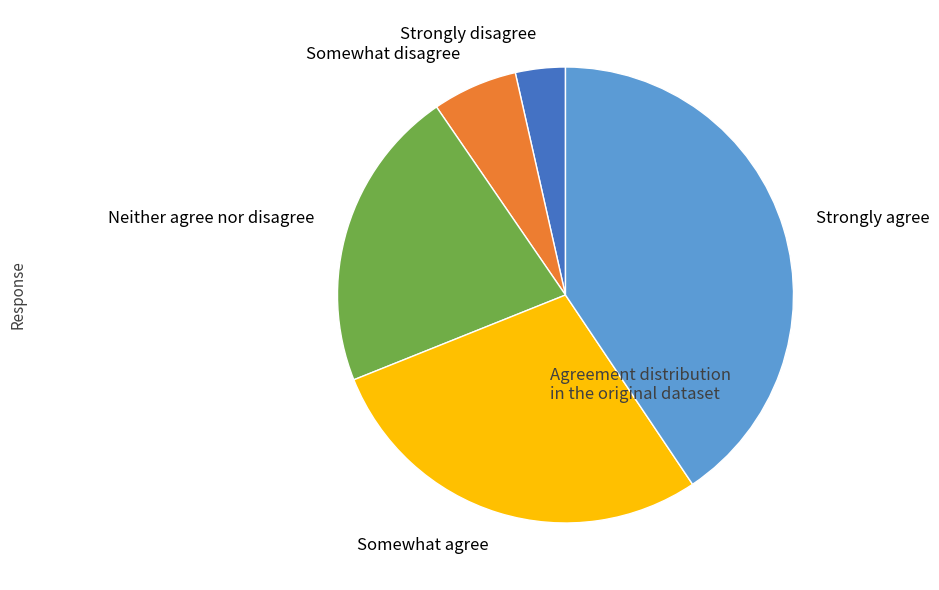

Is the sum of Somewhat agree and Somewhat disagree greater than half?

No